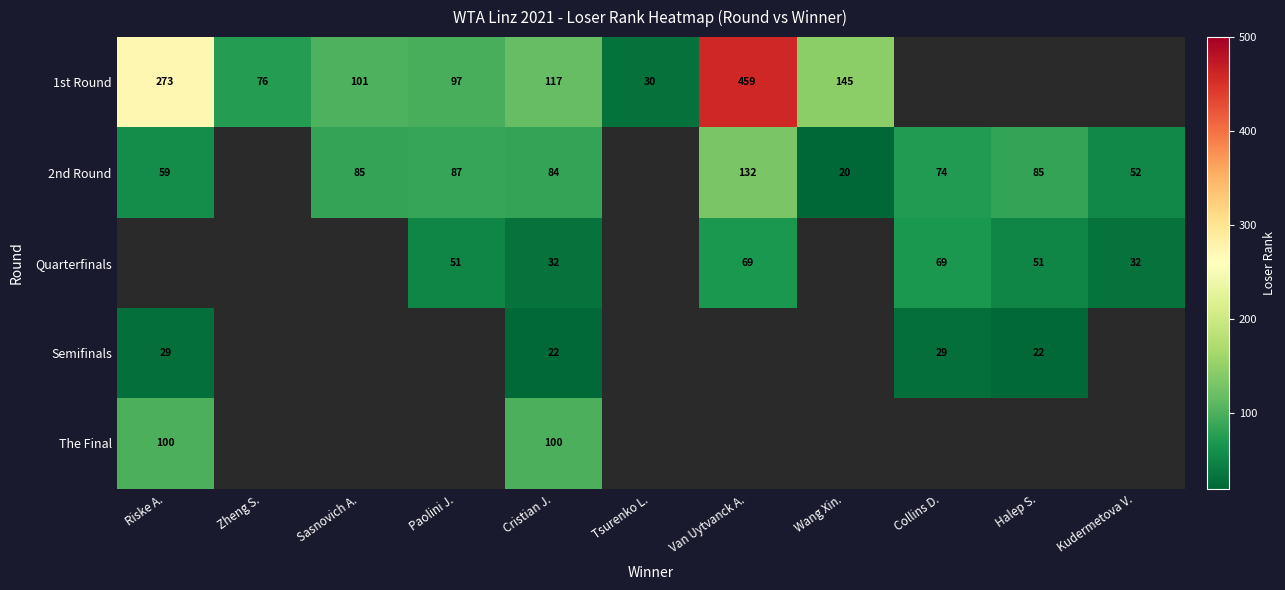

At which category does the chart reach its minimum across all series?

Wang Xin.